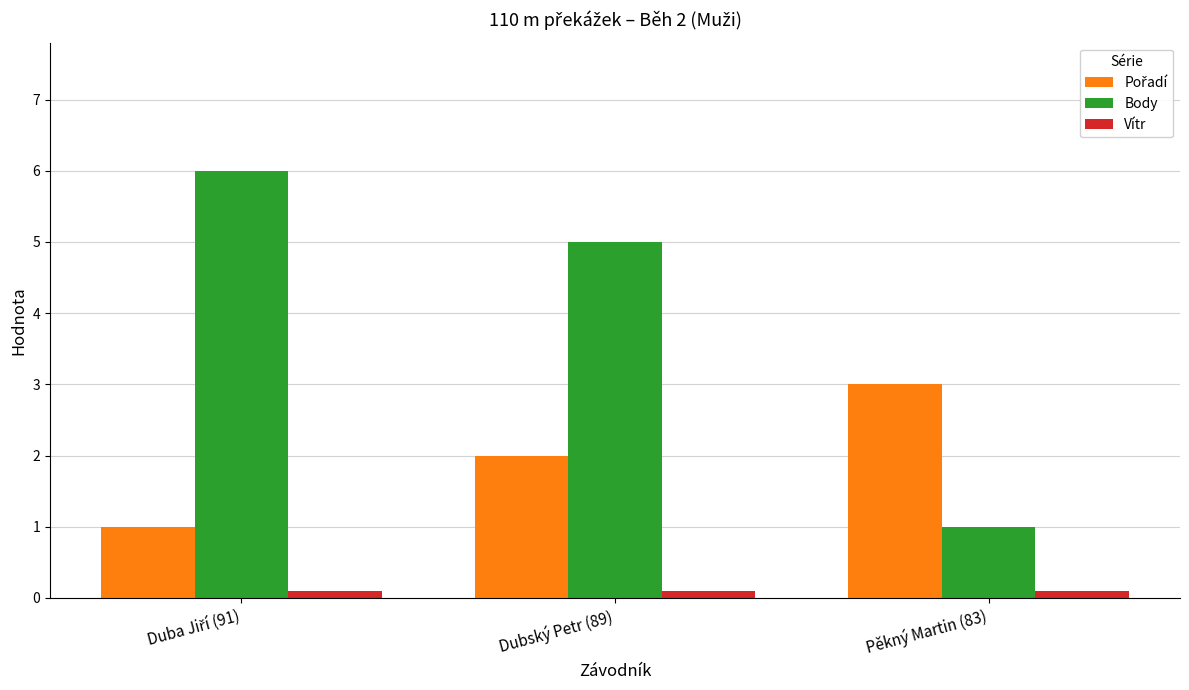

What is the minimum value for Body?

1.0